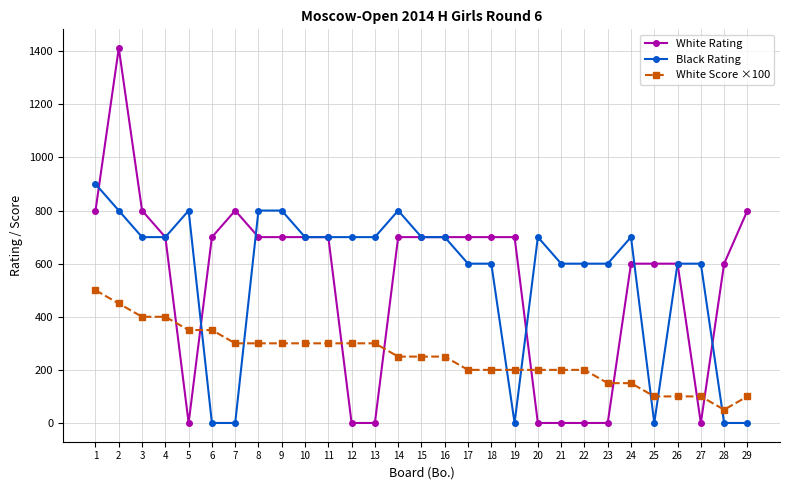

Does the chart have visible grid lines?

Yes